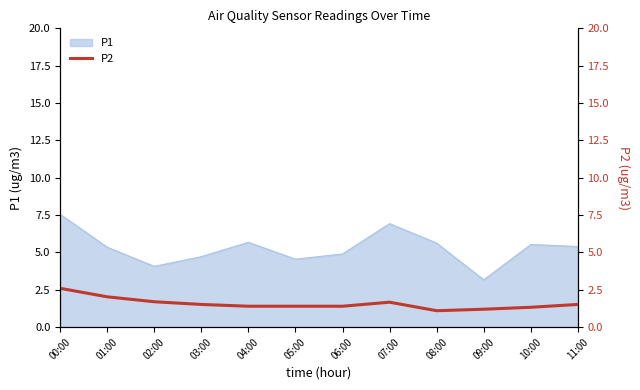

Rank the categories by value from lowest to highest.

08:00, 09:00, 10:00, 04:00, 05:00, 06:00, 03:00, 11:00, 07:00, 02:00, 01:00, 00:00